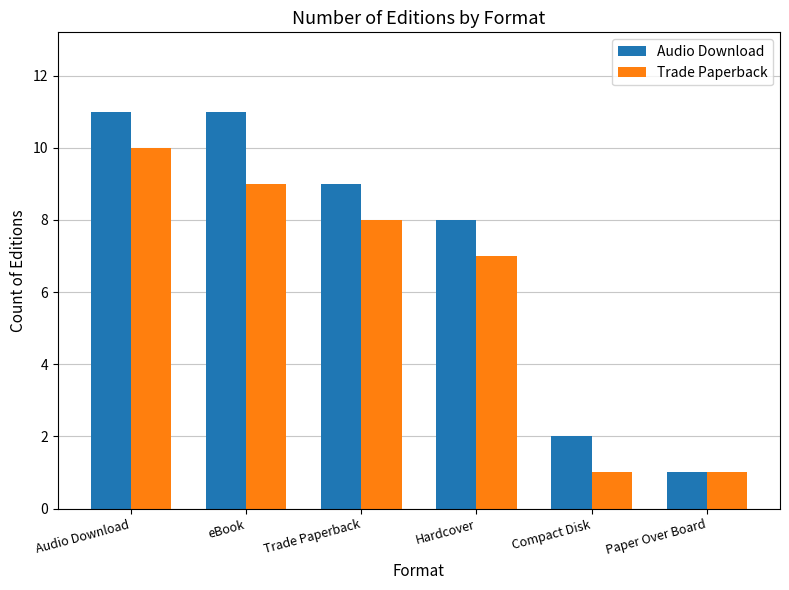

What is the difference between the second highest and minimum values in the Trade Paperback series?

8